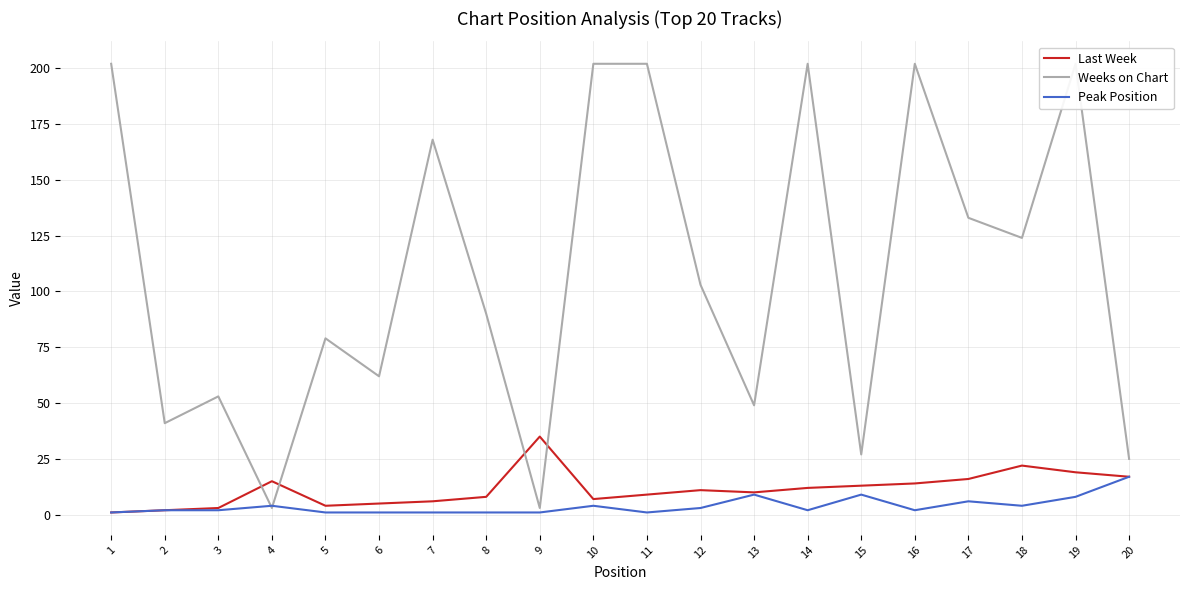

At which label does Weeks on Chart first exceed 103?

1